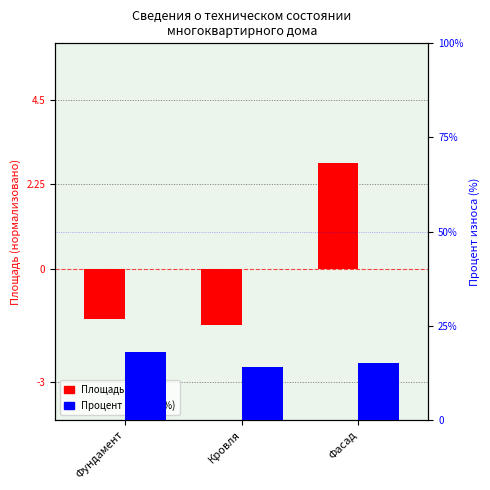

List the labels in order of Процент износа (%) value, smallest first.

Кровля, Фасад, Фундамент